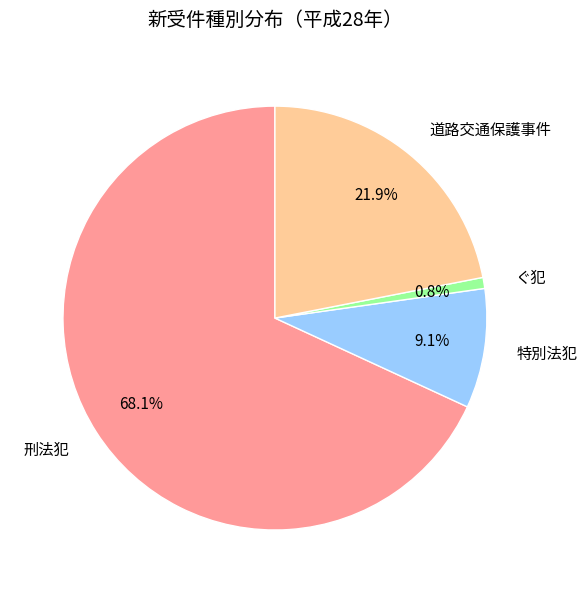

Is it true that 特別法犯 is 18% of the pie?

False